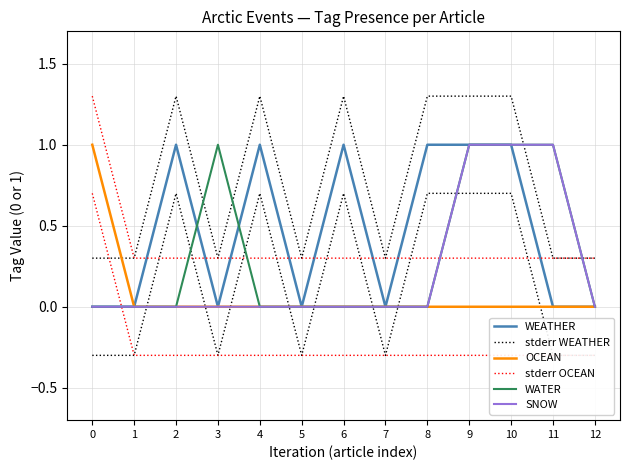

True or false: stderr OCEAN has a value of 0.2 at 3.

False